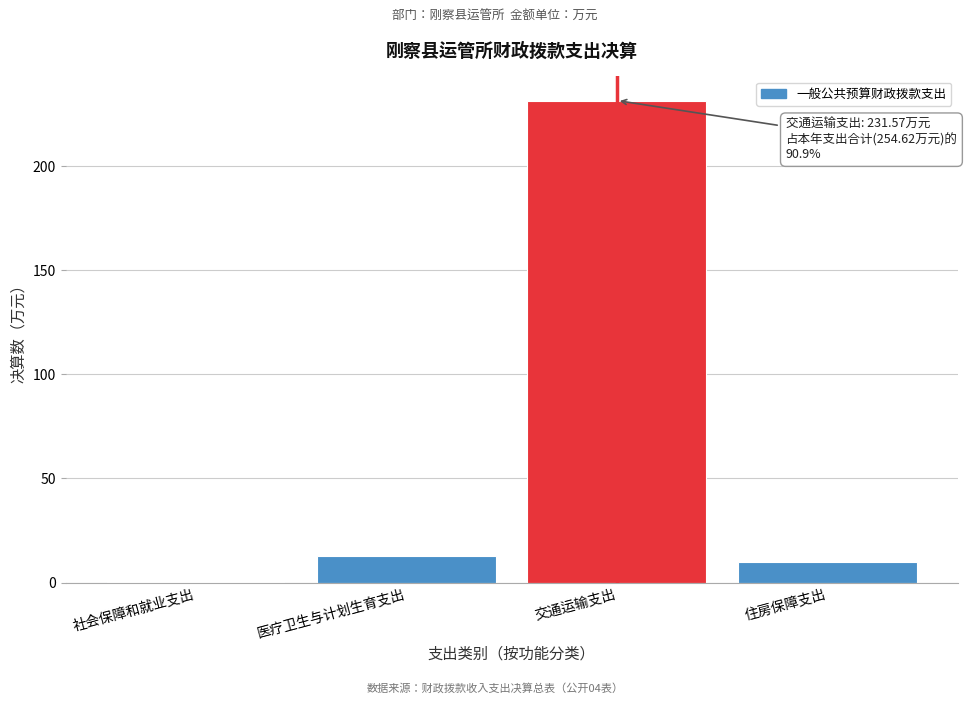

What is the change in value from 医疗卫生与计划生育支出 to 交通运输支出?

+218.9